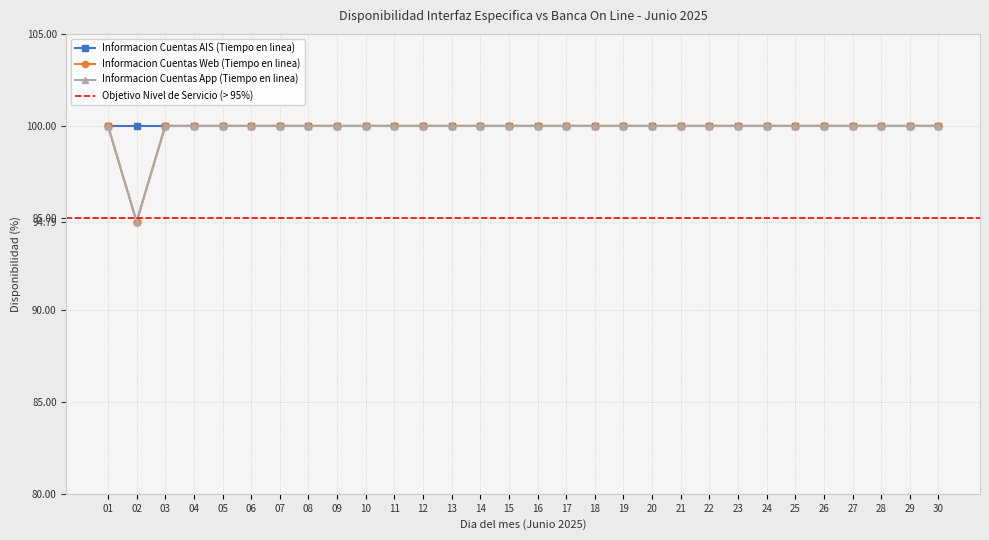

Which series has the largest range (max minus min)?

Informacion Cuentas Web (Tiempo en linea)